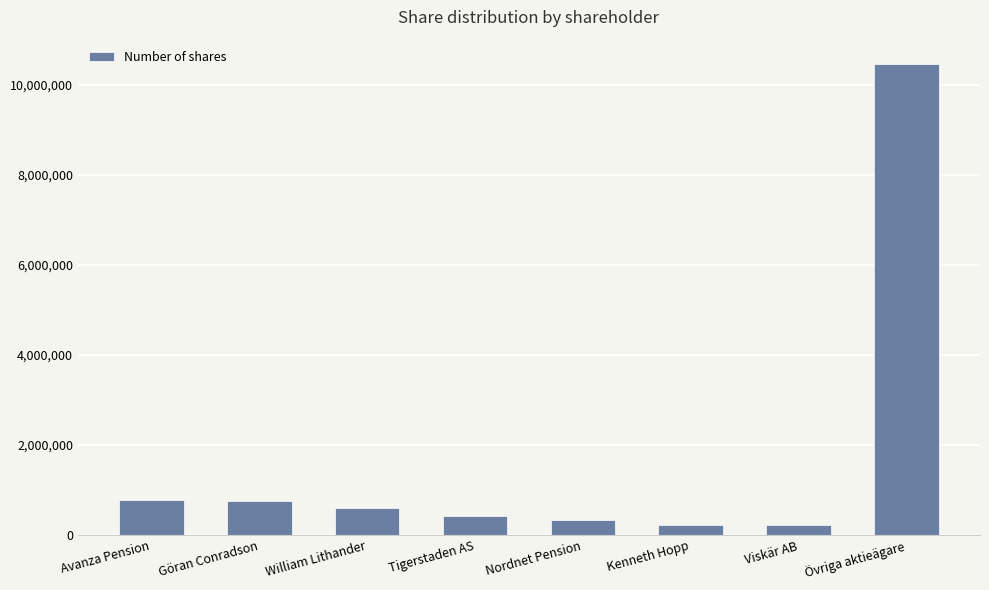

What position from the left is Göran Conradson?

2